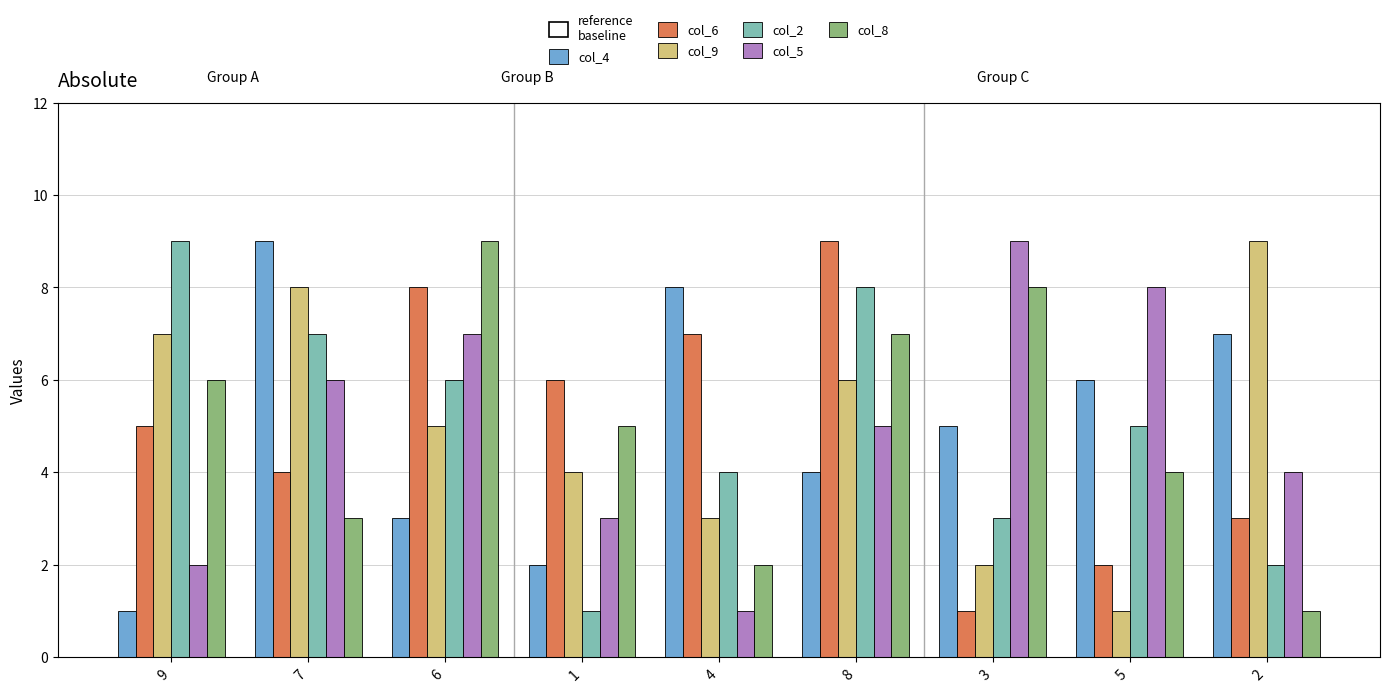

Rank the series at 8 from lowest to highest value.

col_4, col_5, col_9, col_8, col_2, col_6